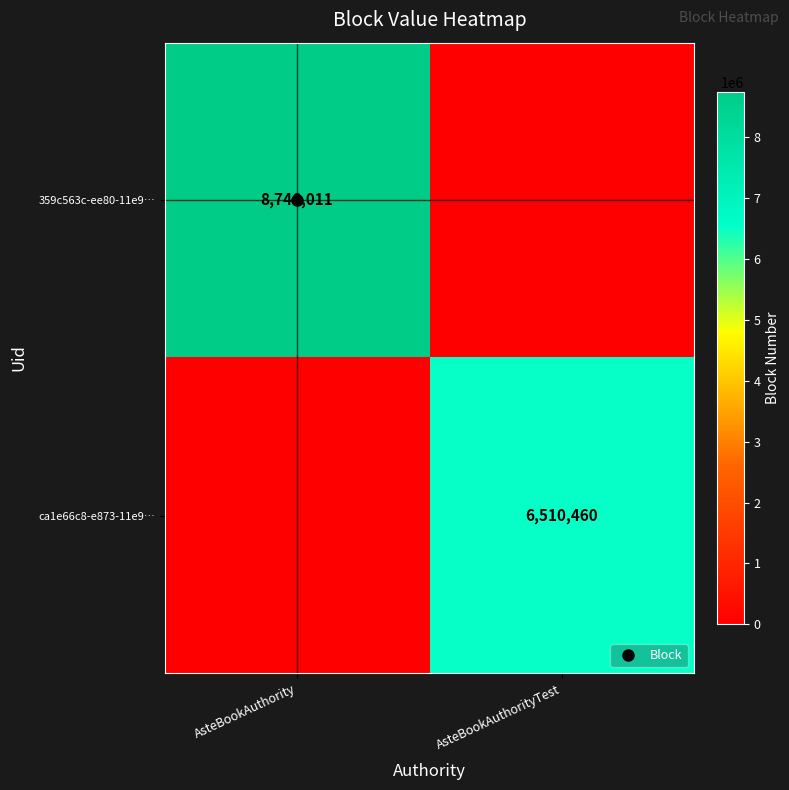

Which series has the widest spread of values?

359c563c-ee80-11e9…